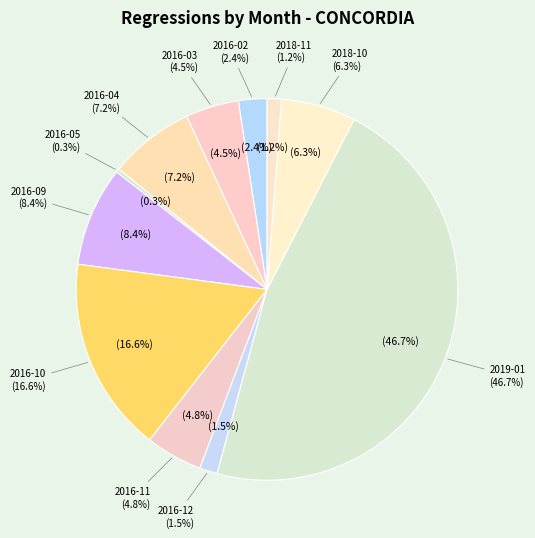

What is the total percentage of 2016-09 and 2016-03?

13.0%